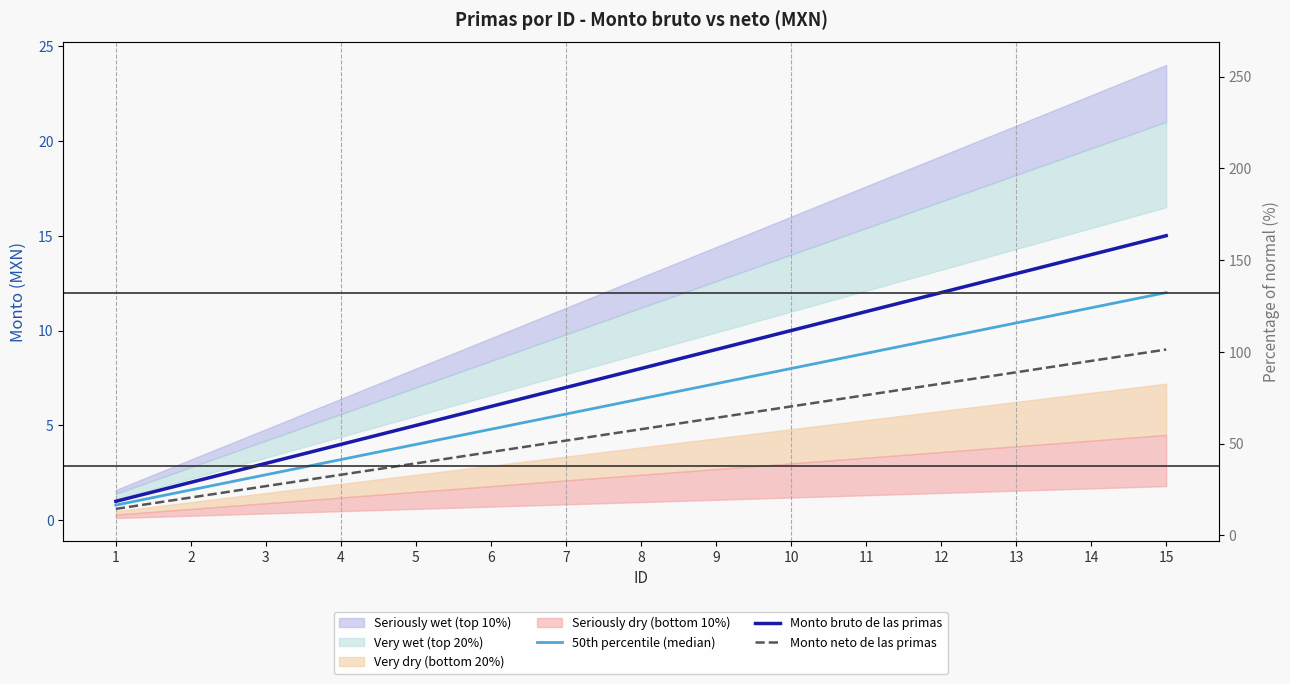

True or false: Monto neto de las primas and Monto bruto de las primas cross at least once.

False